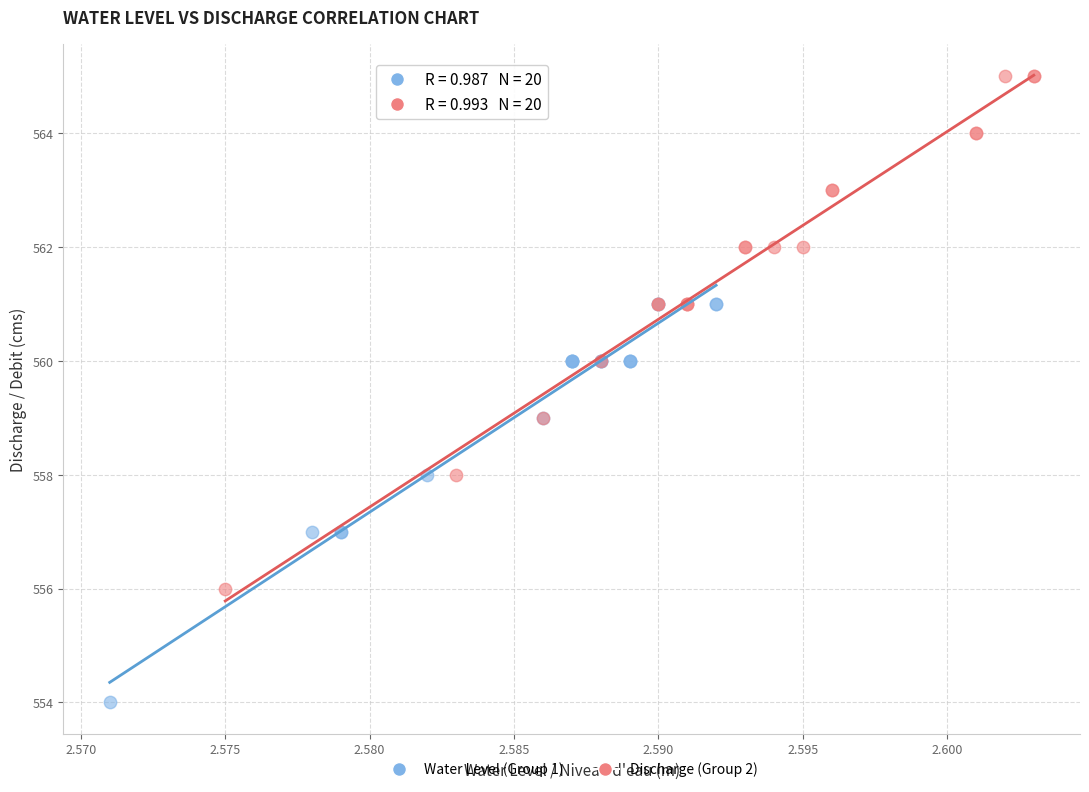

Which series has the widest spread of Y values?

Discharge (Group 2)